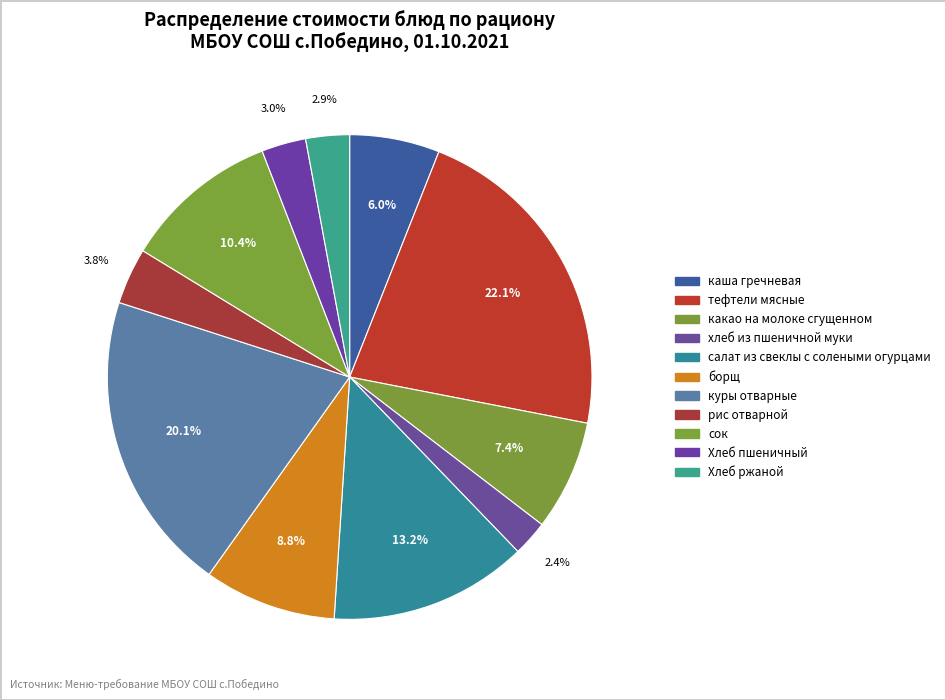

Is it true that тефтели мясные is 22% of the pie?

True